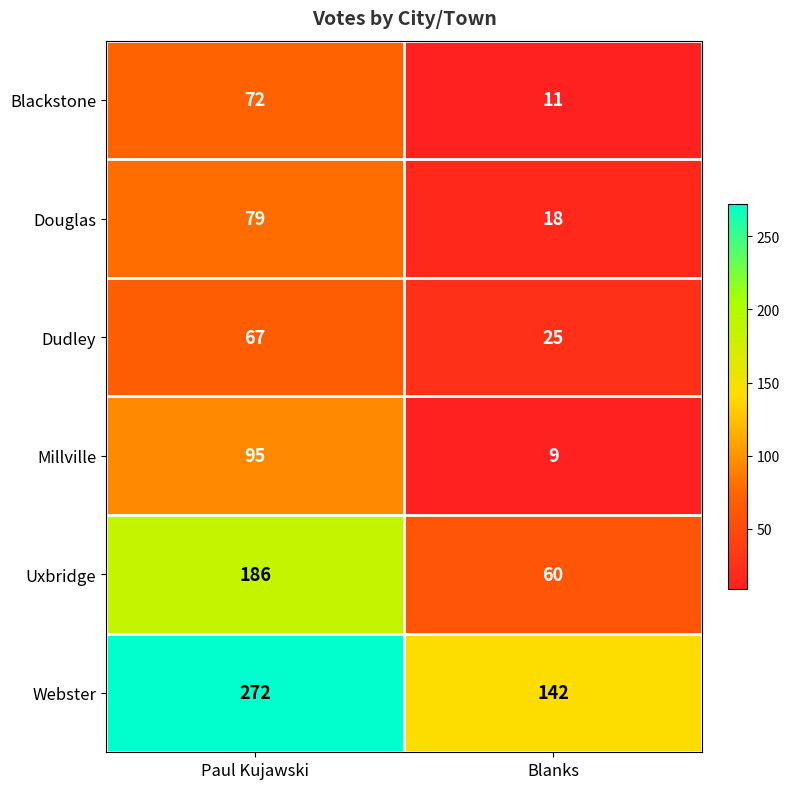

Reading left to right, transcribe all the data shown in this chart.

Blackstone: Paul Kujawski=72	Blanks=11
Douglas: Paul Kujawski=79	Blanks=18
Dudley: Paul Kujawski=67	Blanks=25
Millville: Paul Kujawski=95	Blanks=9
Uxbridge: Paul Kujawski=186	Blanks=60
Webster: Paul Kujawski=272	Blanks=142